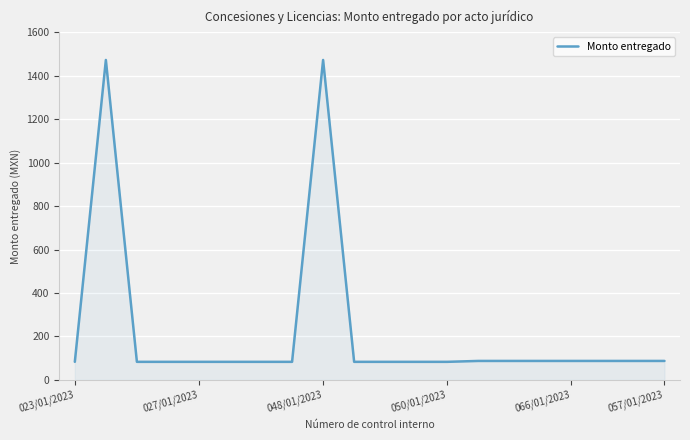

How many categories are shown in the chart?

20